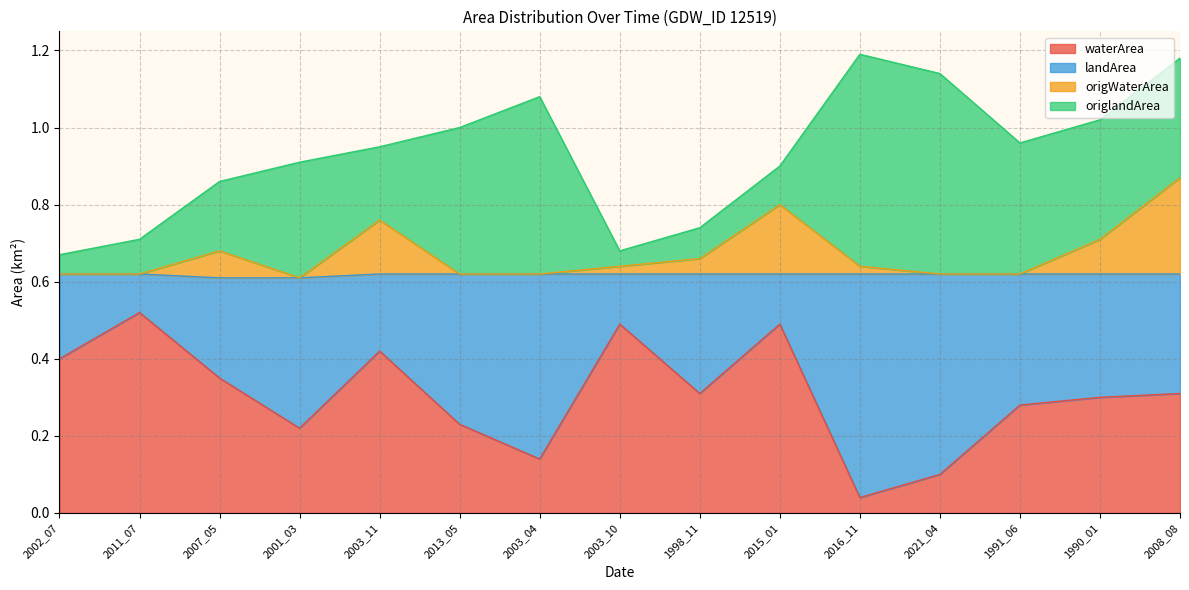

At how many categories does at least one series exceed 0?

15